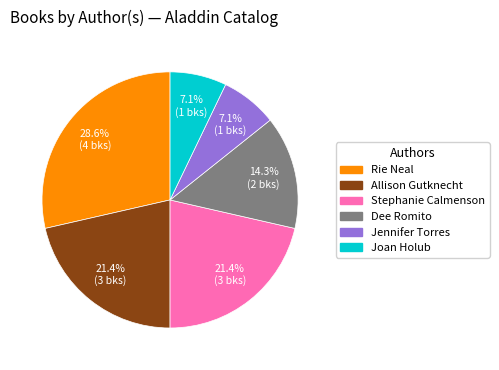

True or false: Dee Romito accounts for 28% of the total.

False